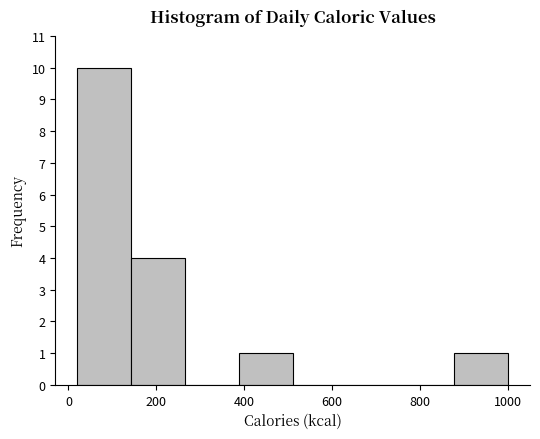

Reading left to right, list every bar in this chart as the range it spans on the x-axis followed by its height. Neither the bar edges nor the heights are printed on the chart, so give them approximately, as read against the axes.

20 to 140: 10
140 to 260: 4
260 to 380: 0
380 to 520: 1
520 to 640: 0
640 to 760: 0
760 to 880: 0
880 to 1000: 1